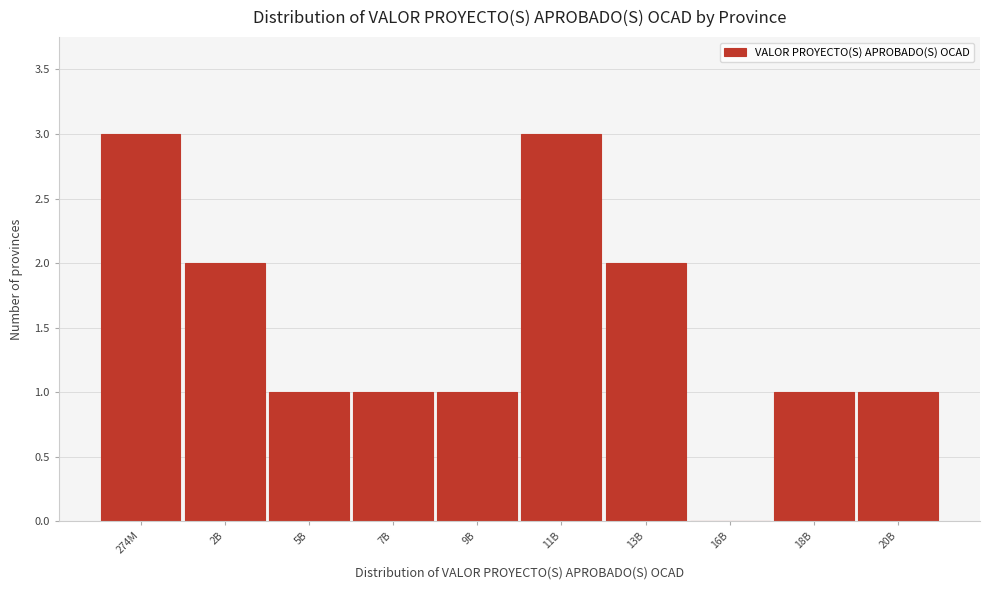

Reading right to left, transcribe all the data shown in this chart.

20B=1	18B=1	16B=0	13B=2	11B=3	9B=1	7B=1	5B=1	2B=2	274M=3